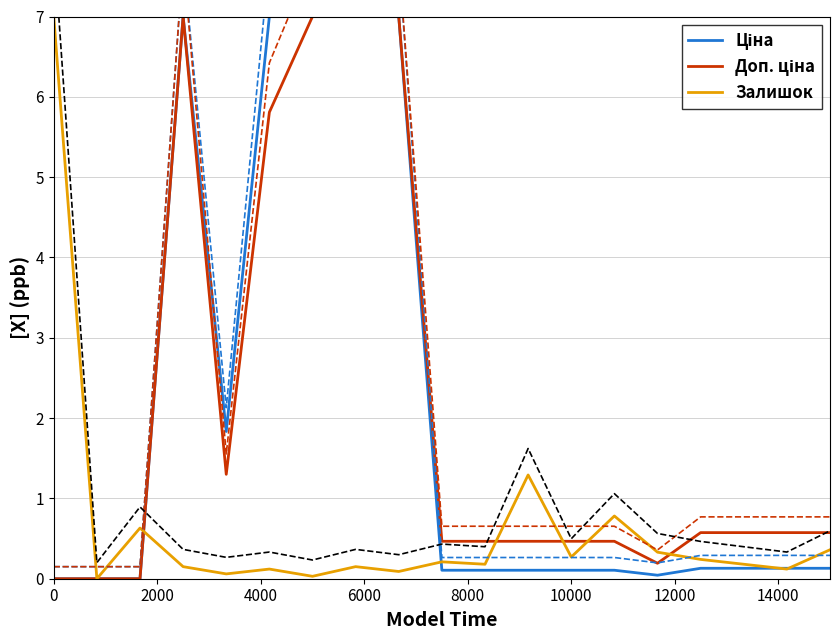

What are all the series names shown in the legend?

Ціна, Доп. ціна, Залишок